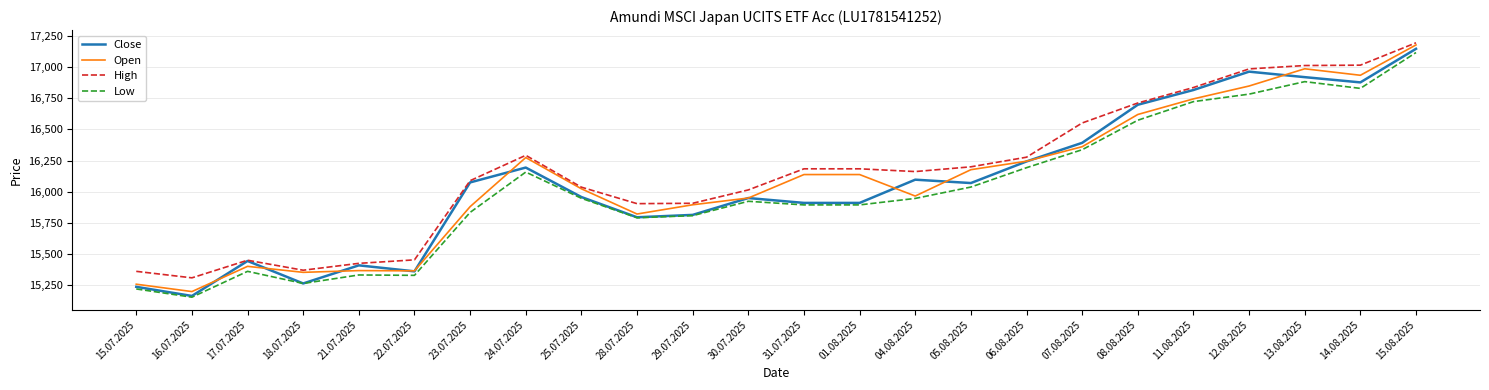

Is the value of High at 24.07.2025 greater than the value of Low at 08.08.2025?

No